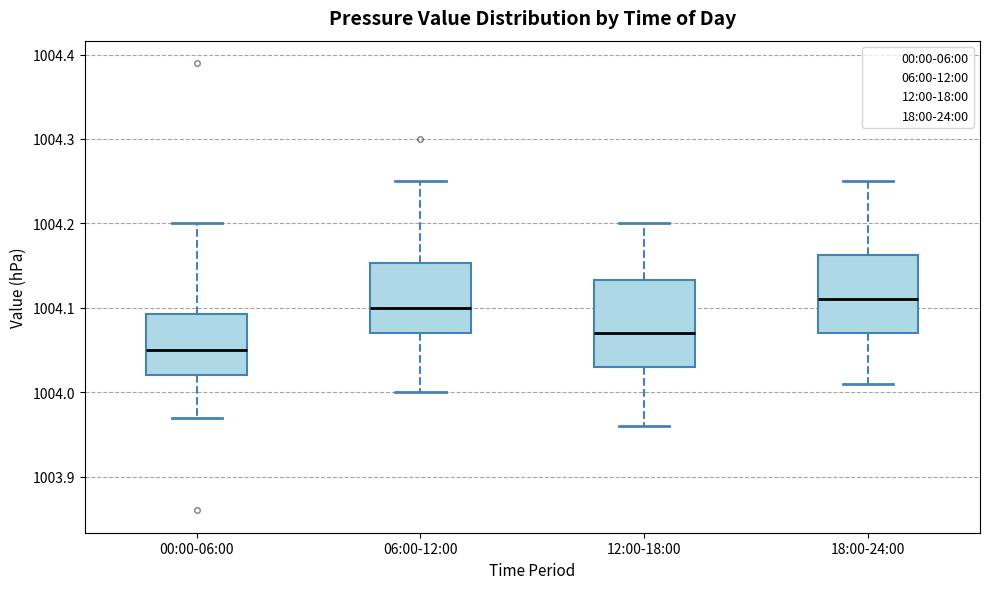

Reading left to right, read every box against the y-axis: the position of its median line, the range the box covers, and the ends of its whiskers. The values are not printed on the chart, so give them approximately, as read against the axis.

00:00-06:00: median 1004.05, box 1004.02 to 1004.09, whiskers 1003.97 to 1004.20
06:00-12:00: median 1004.10, box 1004.07 to 1004.15, whiskers 1004.00 to 1004.25
12:00-18:00: median 1004.07, box 1004.03 to 1004.13, whiskers 1003.96 to 1004.20
18:00-24:00: median 1004.11, box 1004.07 to 1004.16, whiskers 1004.01 to 1004.25